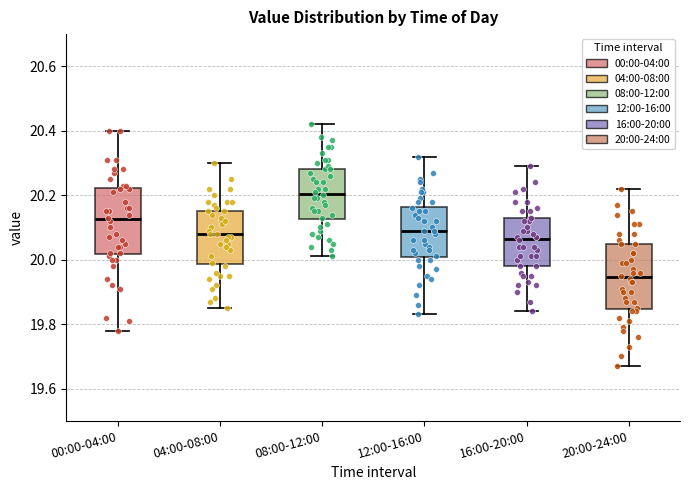

Reading left to right, transcribe this box plot: for each box, give where its median line is, the range the box spans, and where its two whiskers end, as read against the y-axis. The values are not printed on the chart, so give them approximately, as read against the axis.

00:00-04:00: median 20.12, box 20.02 to 20.22, whiskers 19.78 to 20.40
04:00-08:00: median 20.08, box 19.98 to 20.16, whiskers 19.86 to 20.30
08:00-12:00: median 20.20, box 20.12 to 20.28, whiskers 20.02 to 20.42
12:00-16:00: median 20.10, box 20.00 to 20.16, whiskers 19.84 to 20.32
16:00-20:00: median 20.06, box 19.98 to 20.14, whiskers 19.84 to 20.30
20:00-24:00: median 19.94, box 19.84 to 20.06, whiskers 19.68 to 20.22